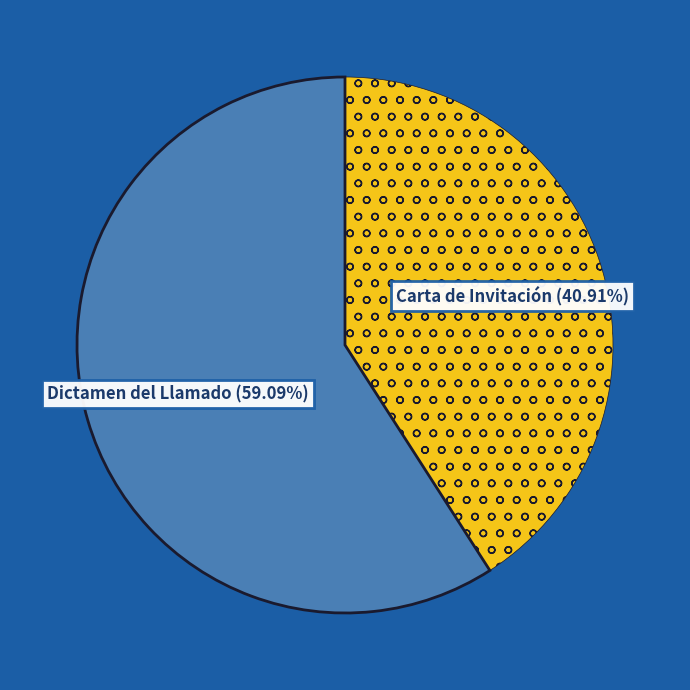

Which category has the biggest portion of the pie?

Dictamen del Llamado